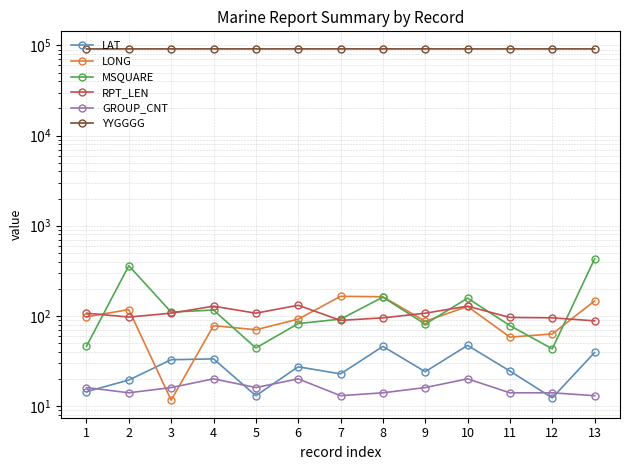

What is the maximum value shown in the chart?

91600.0